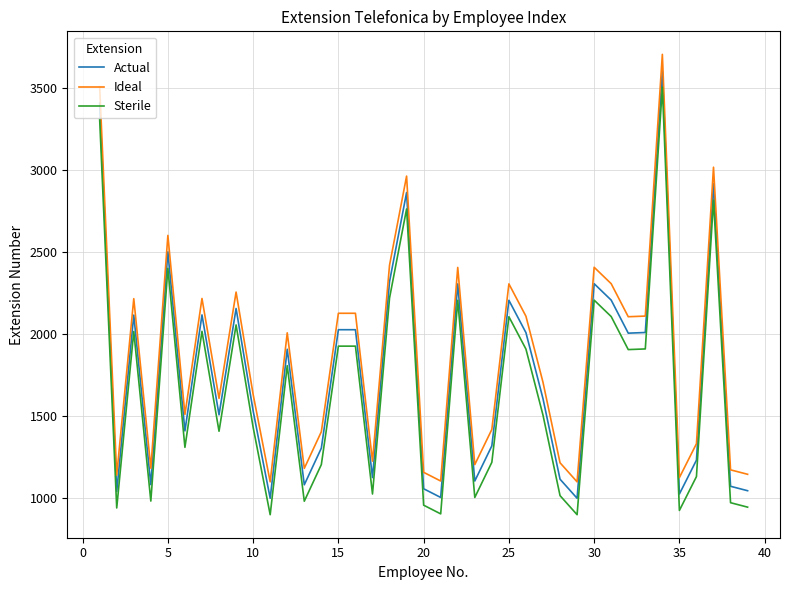

True or false: Actual and Sterile intersect in this chart.

False